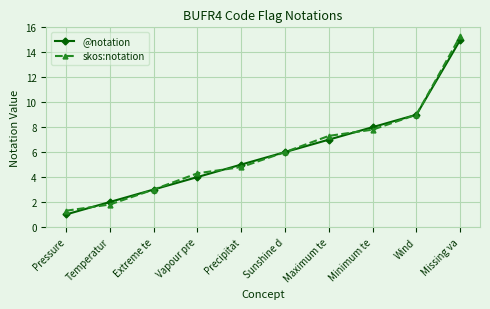

The skos:notation series shows 6.5 at Vapour pre. True or false?

False